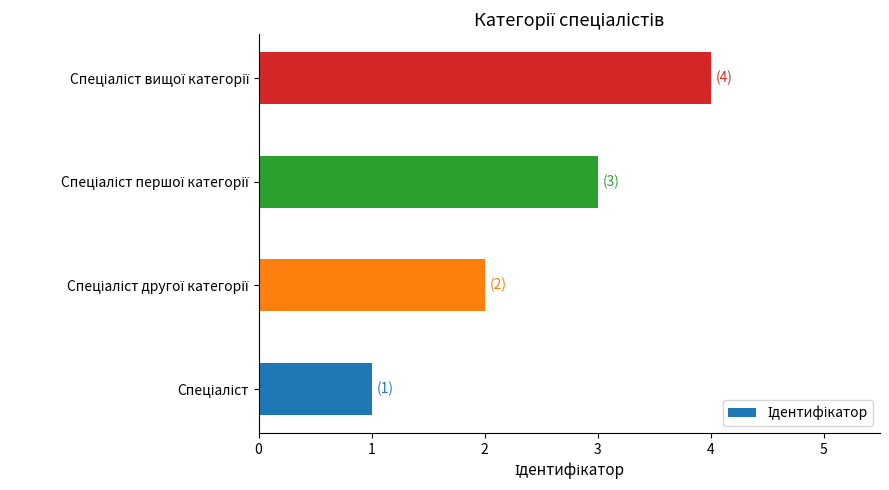

What is the difference between the maximum and minimum values?

3